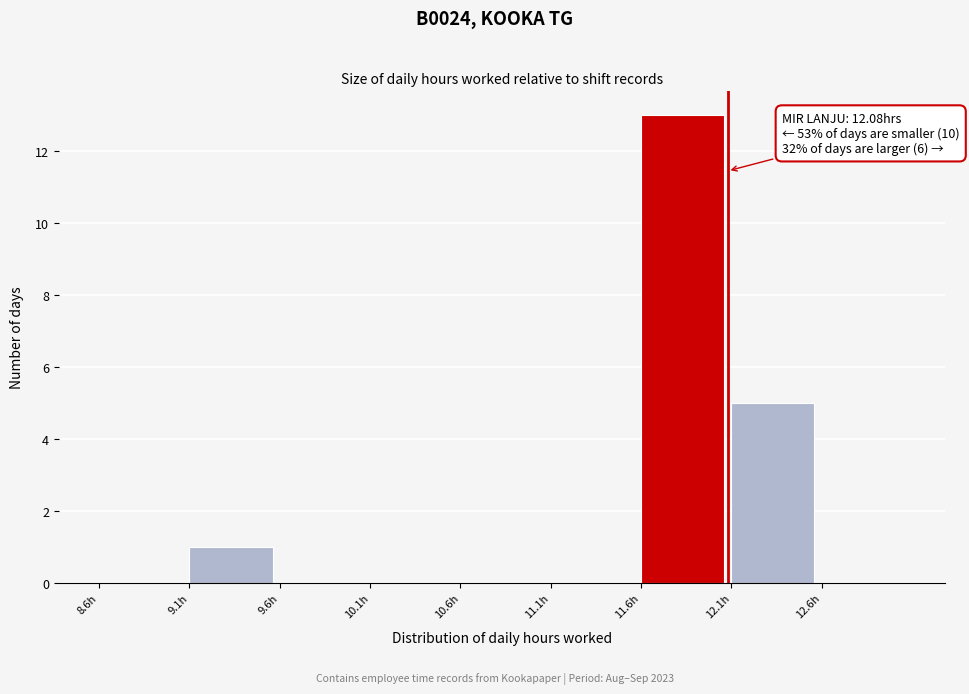

Over which range of the x-axis is the bar tallest?

11.6 to 12.1